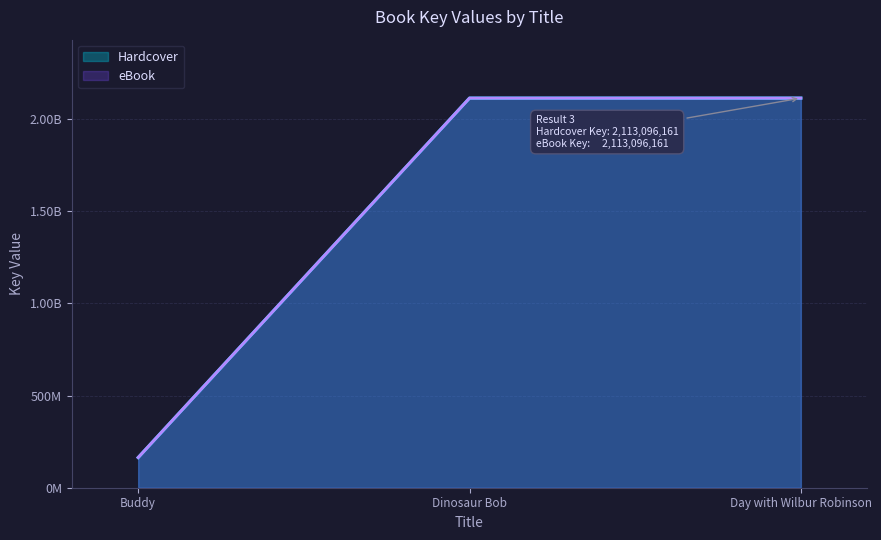

The value of eBook at Day with Wilbur Robinson is 2113096161. True or false?

True